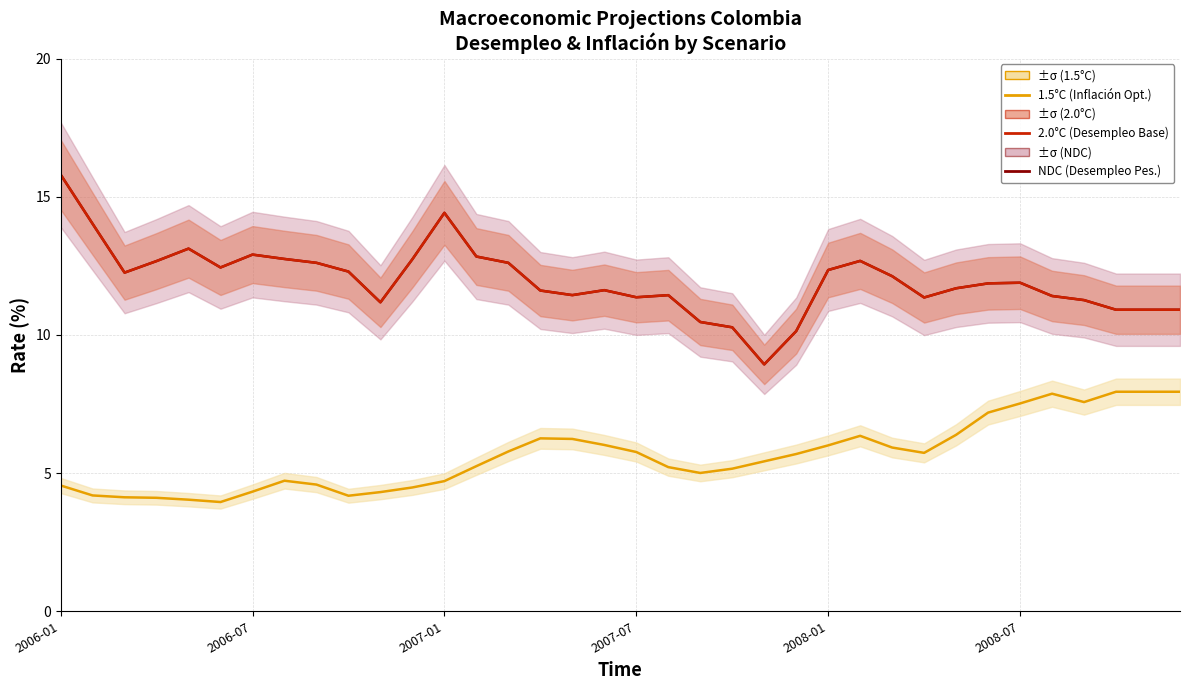

True or false: 2.0°C (Desempleo Base) and 1.5°C (Inflación Optimista) intersect in this chart.

False